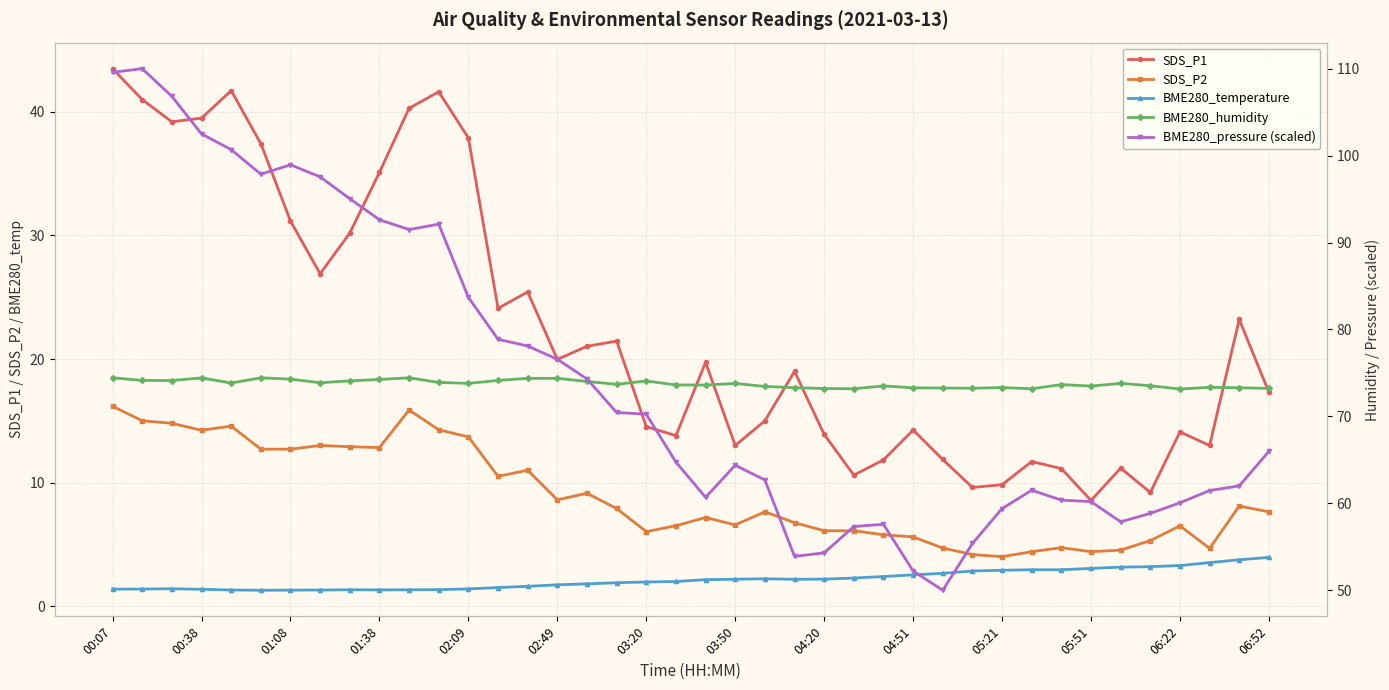

What position from the right is 00:38?

37